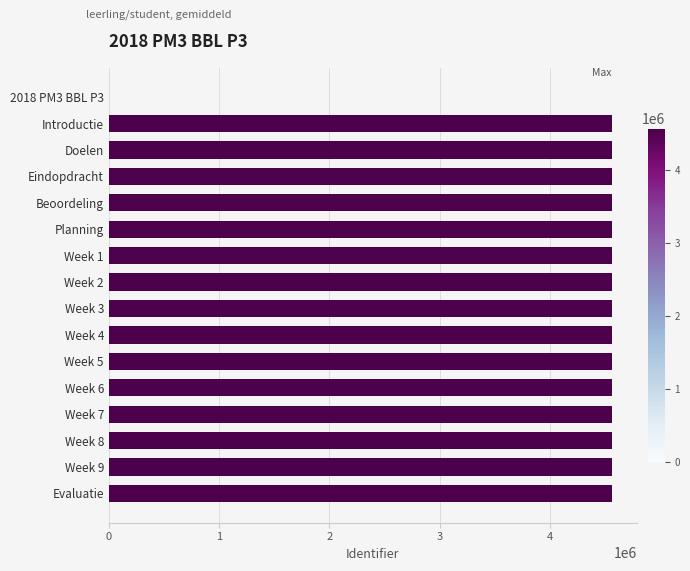

Are the bars horizontal?

Yes